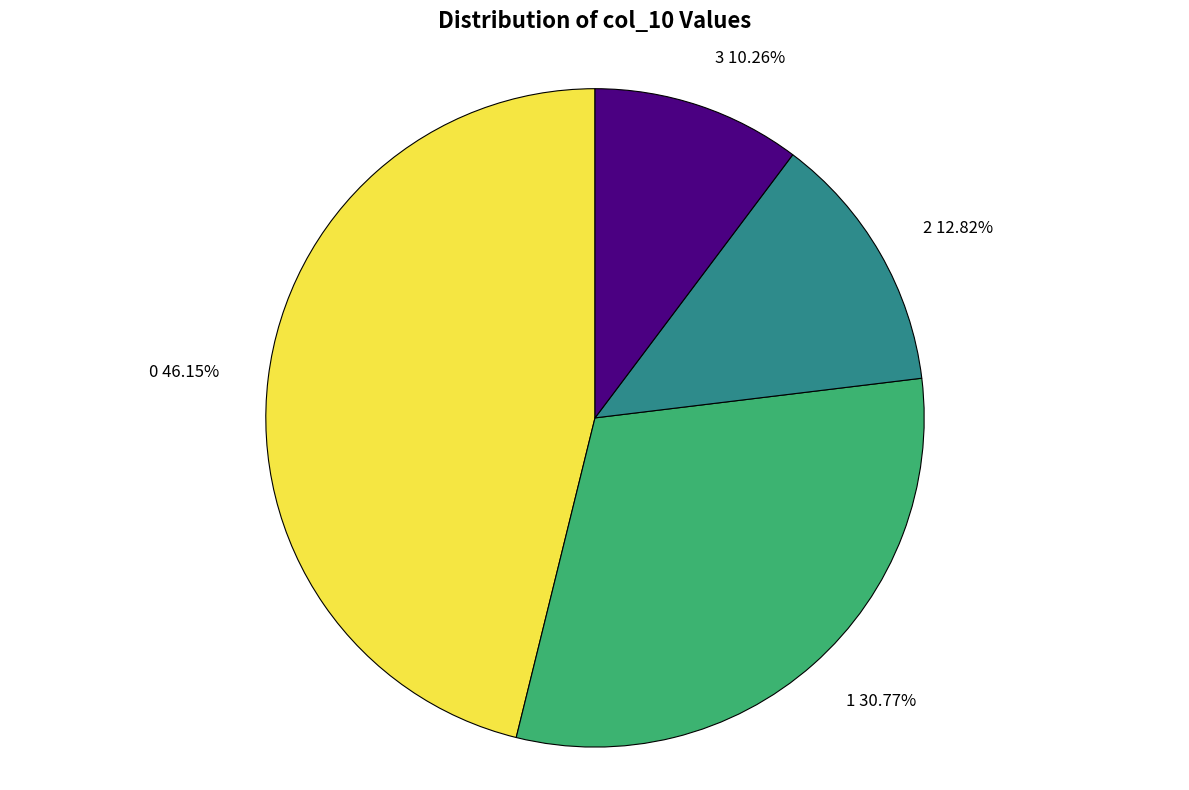

How many segments does this pie chart have?

4